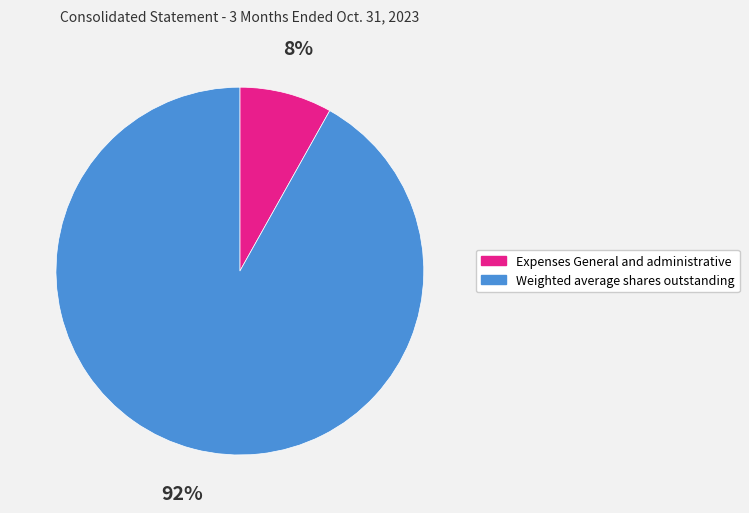

Which category has the biggest portion of the pie?

Weighted average shares outstanding